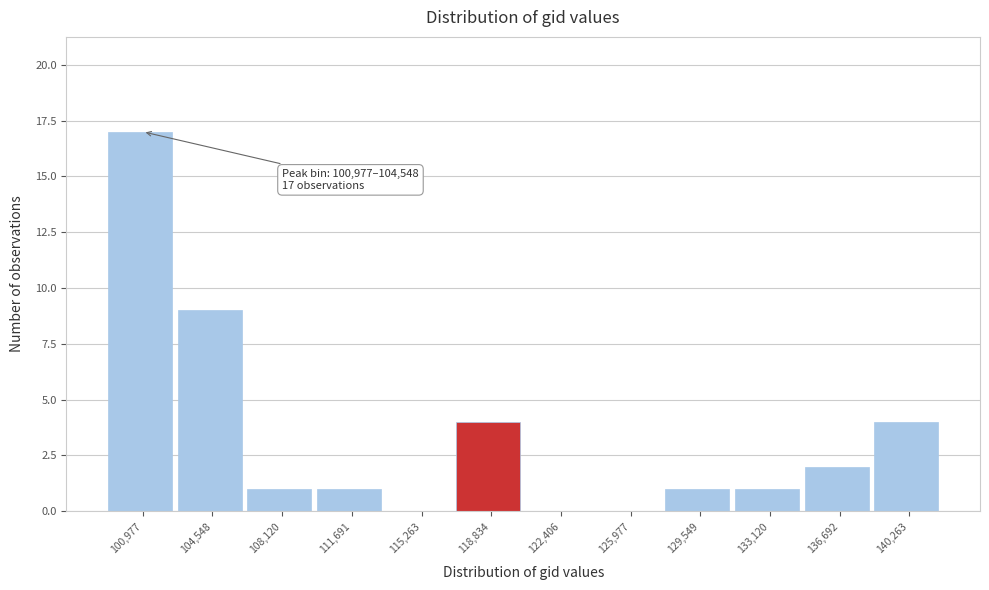

Reading right to left, what are all the values shown in this chart?

140,263=4	136,692=2	133,120=1	129,549=1	125,977=0	122,406=0	118,834=4	115,263=0	111,691=1	108,120=1	104,548=9	100,977=17